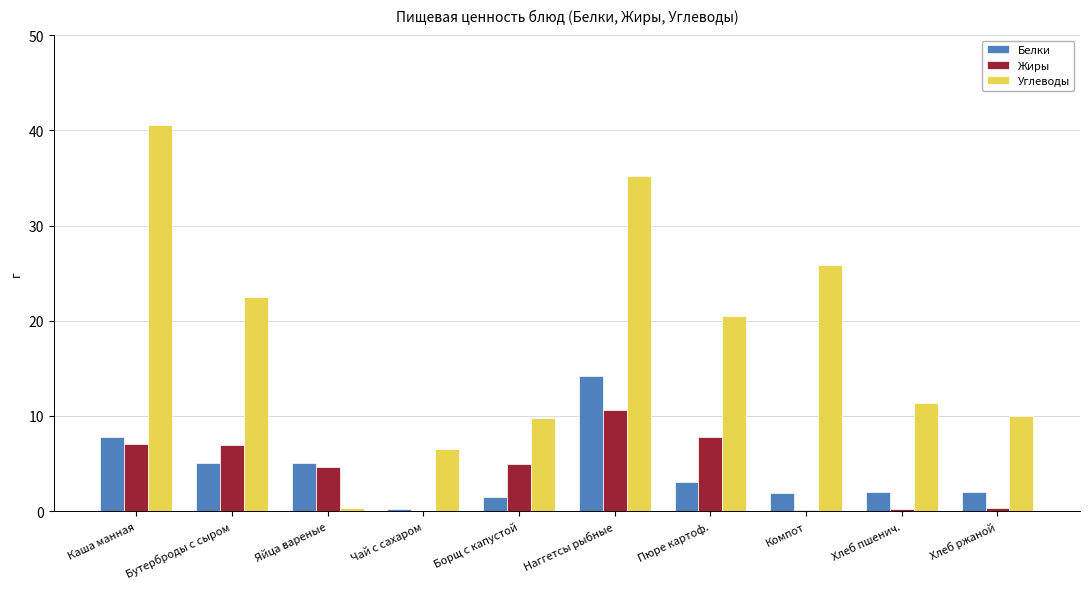

What value does the Углеводы series have at Борщ с капустой?

9.8